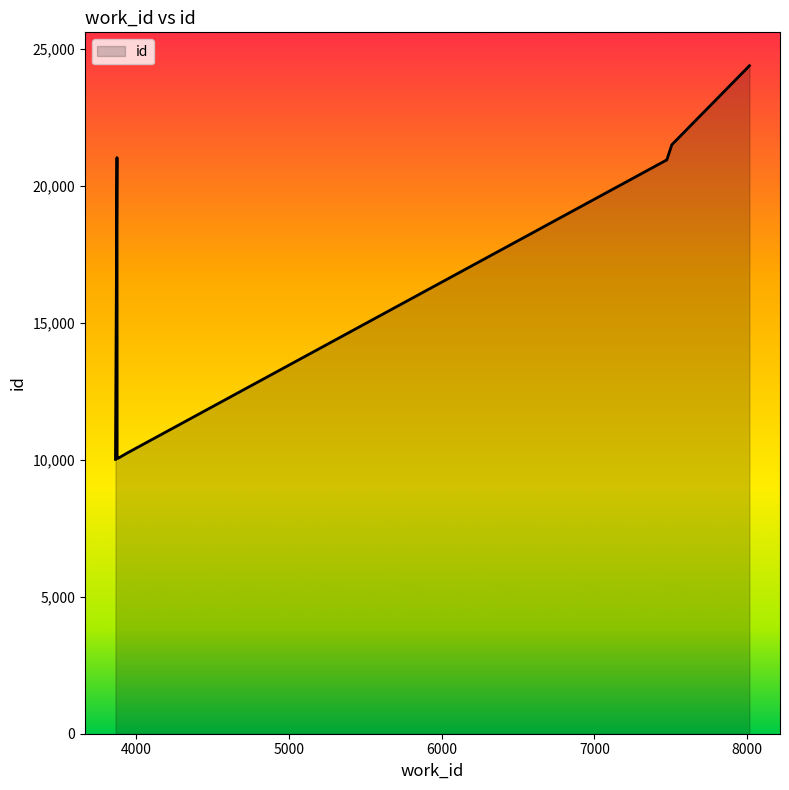

What is the difference between the maximum and minimum values?

14367